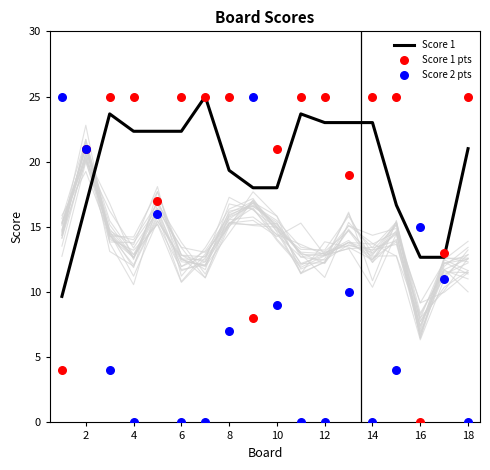

What is the minimum value for Score 1?

9.7